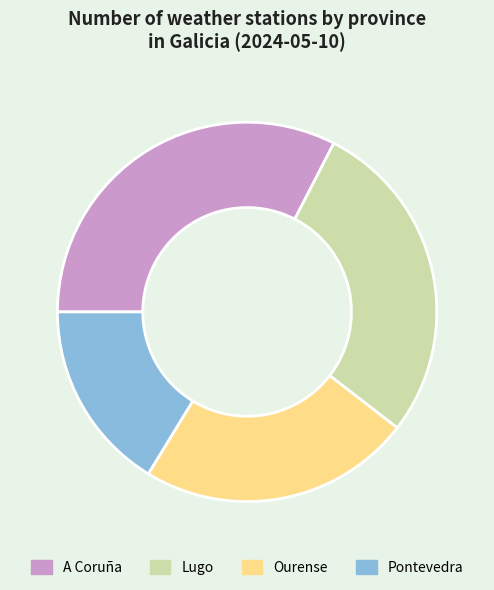

What is the largest slice in the pie chart?

A Coruña